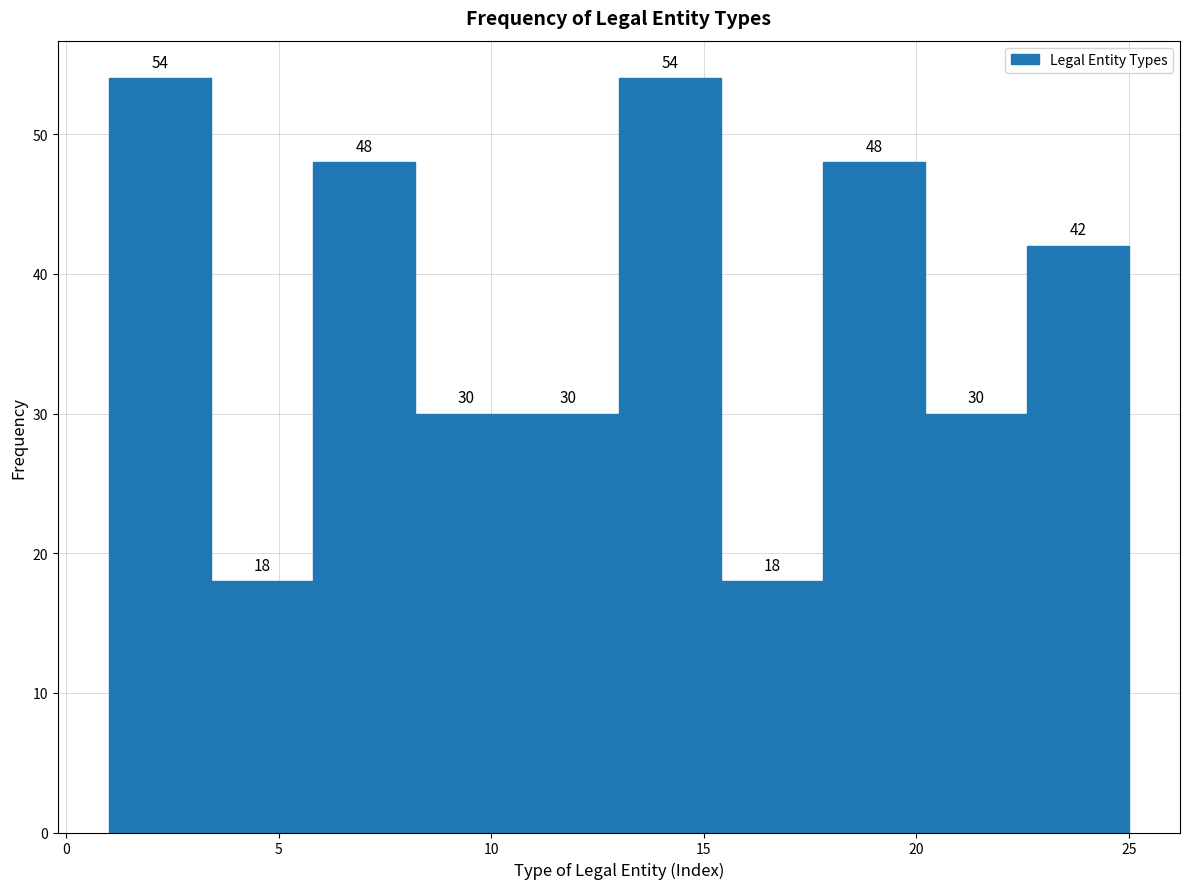

Reading left to right, list every bar in this chart as the range it spans on the x-axis followed by its height. The bar edges are not printed on the chart, so give them approximately, as read against the axis.

1.0 to 3.4: 54
3.4 to 5.8: 18
5.8 to 8.2: 48
8.2 to 10.6: 30
10.6 to 13.0: 30
13.0 to 15.4: 54
15.4 to 17.8: 18
17.8 to 20.2: 48
20.2 to 22.6: 30
22.6 to 25.0: 42